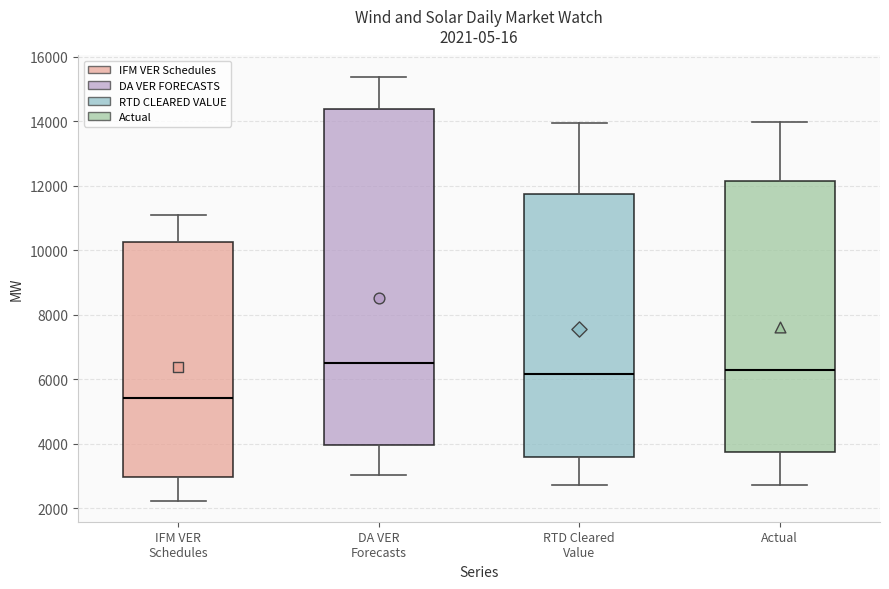

Which box has the lowest median line?

IFM VER Schedules